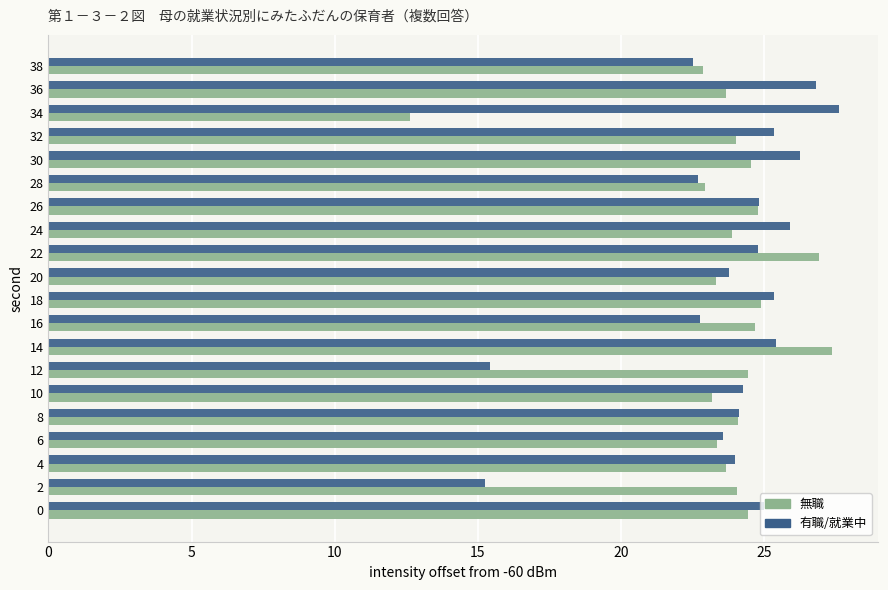

What is the difference between the second highest and second lowest values in the 無職 series?

4.1